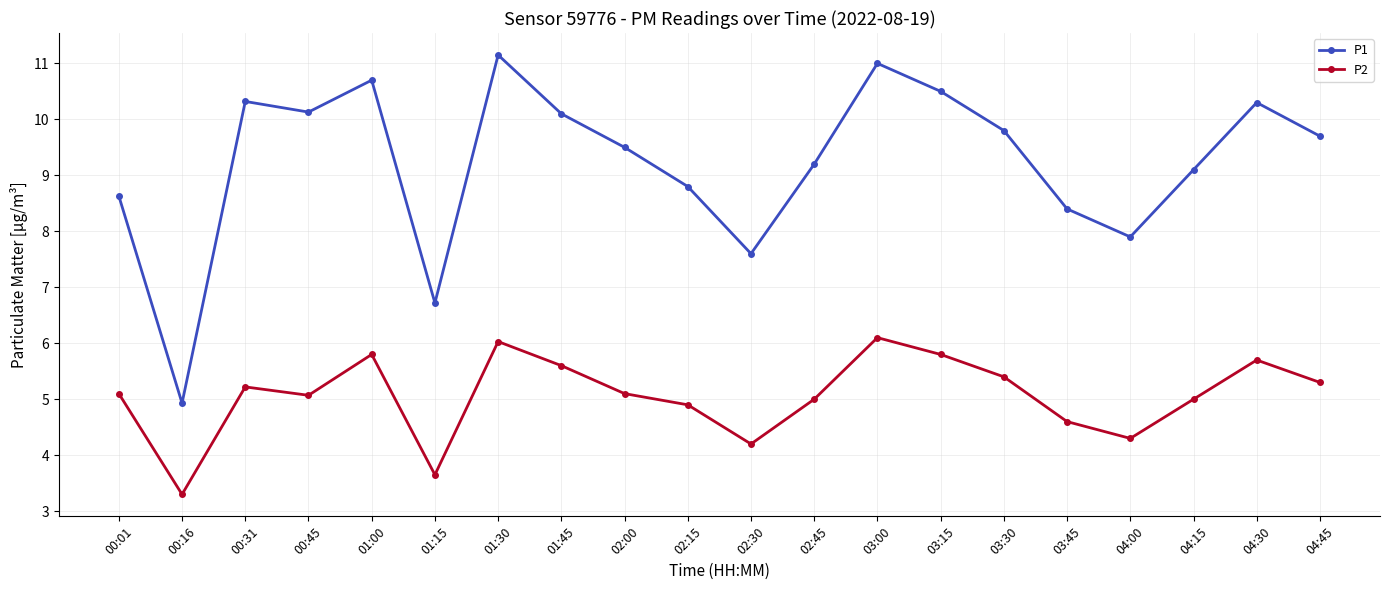

The P1 series shows 14.9 at 02:00. True or false?

False